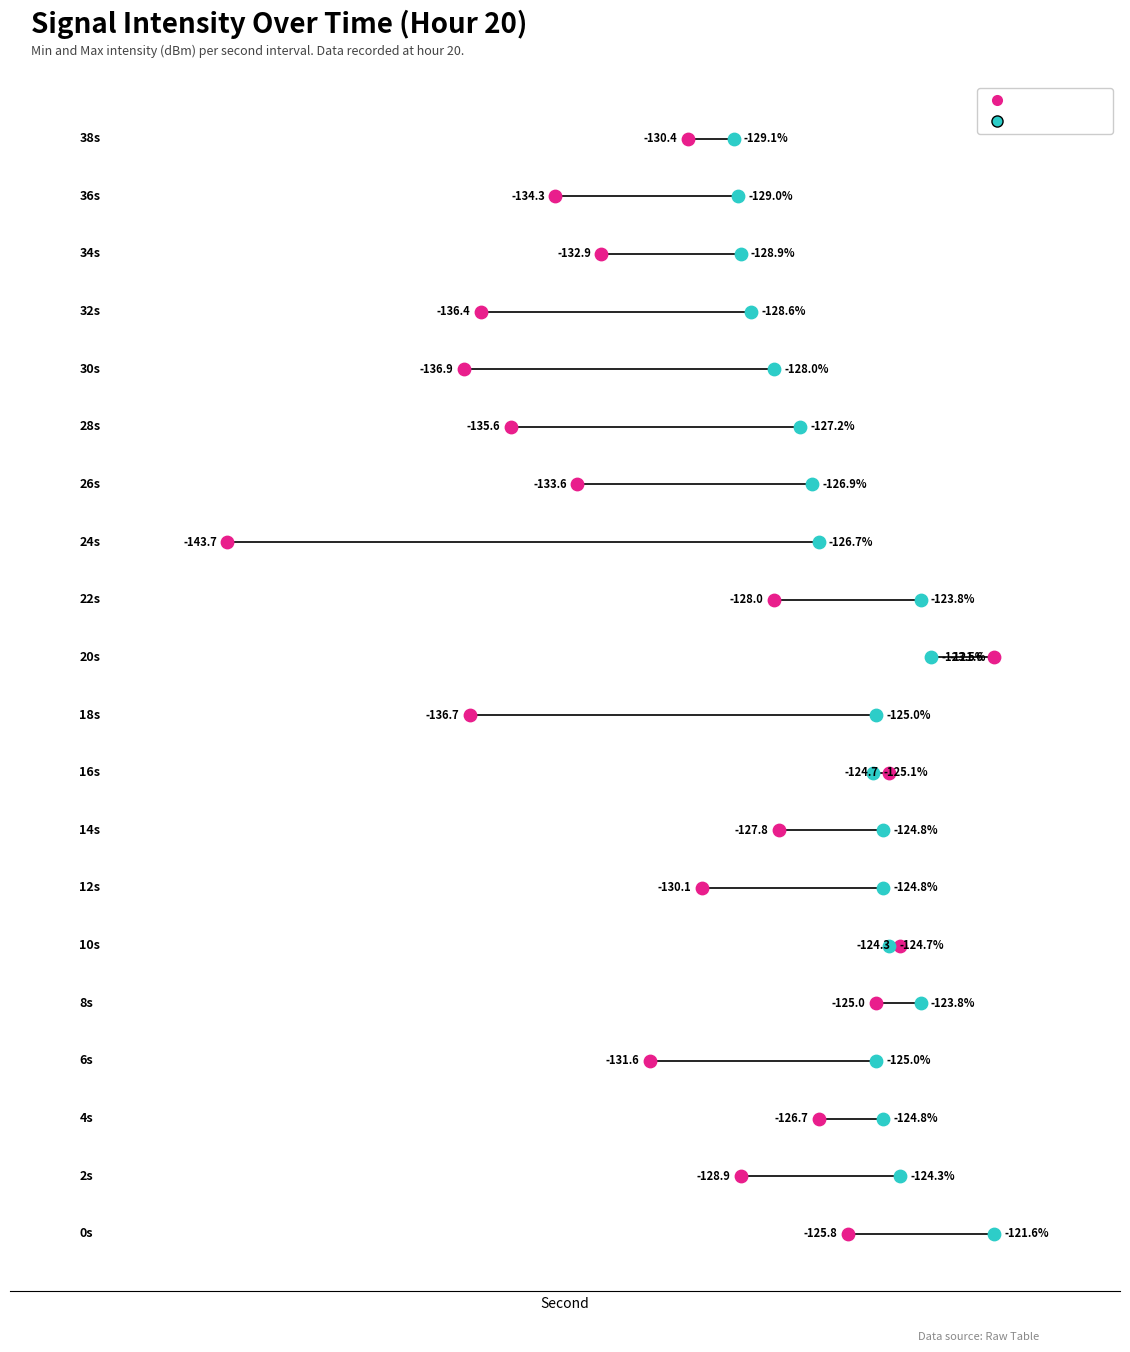

Which series contains the highest Y value?

min_intensity